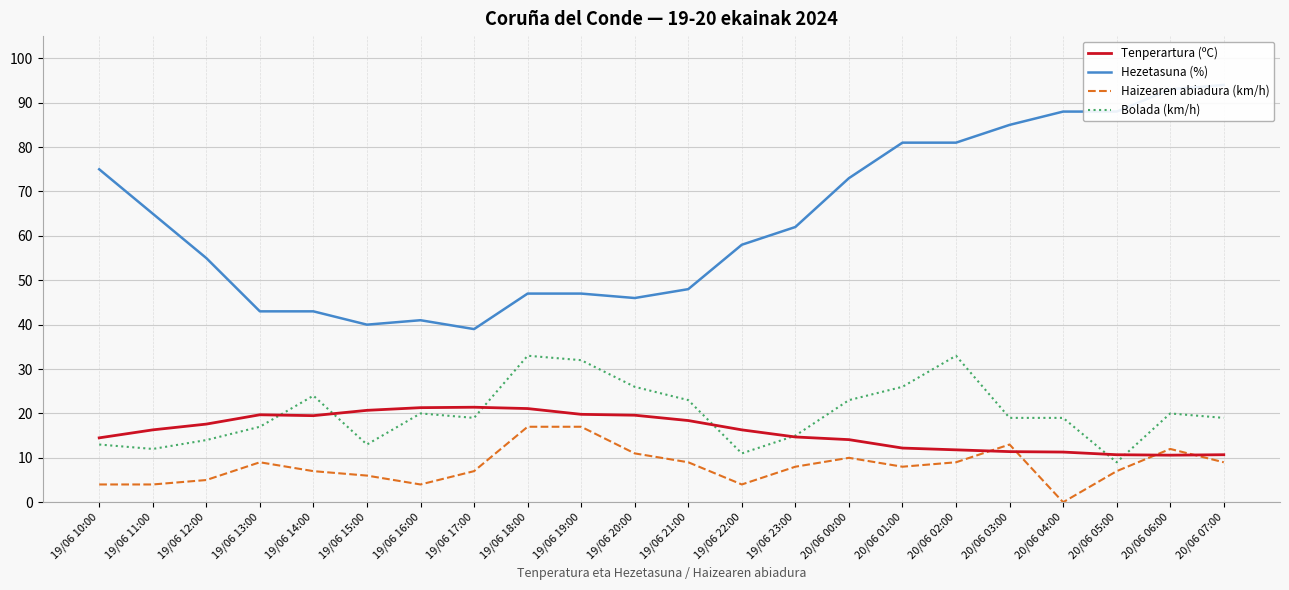

At which label is Hezetasuna (%) closest to 66?

19/06 11:00